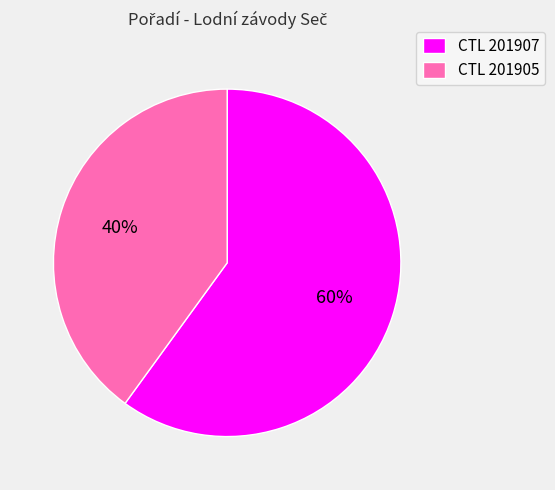

Rank the categories by value from highest to lowest.

CTL 201907, CTL 201905